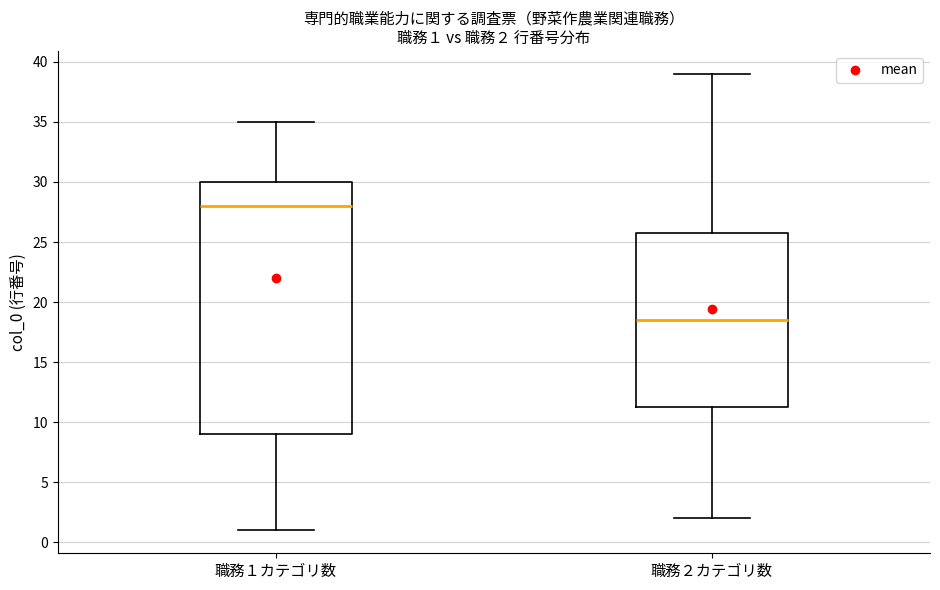

Comparing the boxes themselves (not the whiskers), which one is the tallest?

職務１カテゴリ数